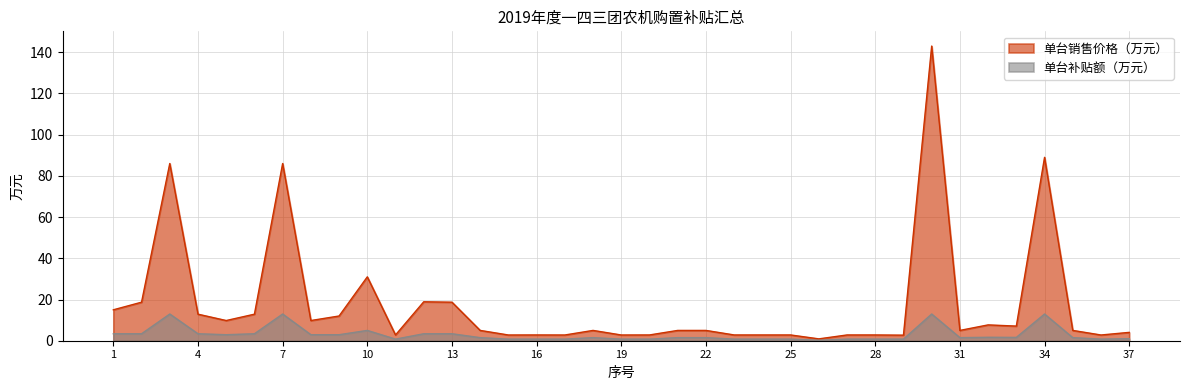

Where does the 单台补贴额（元） series first go above 1?

1